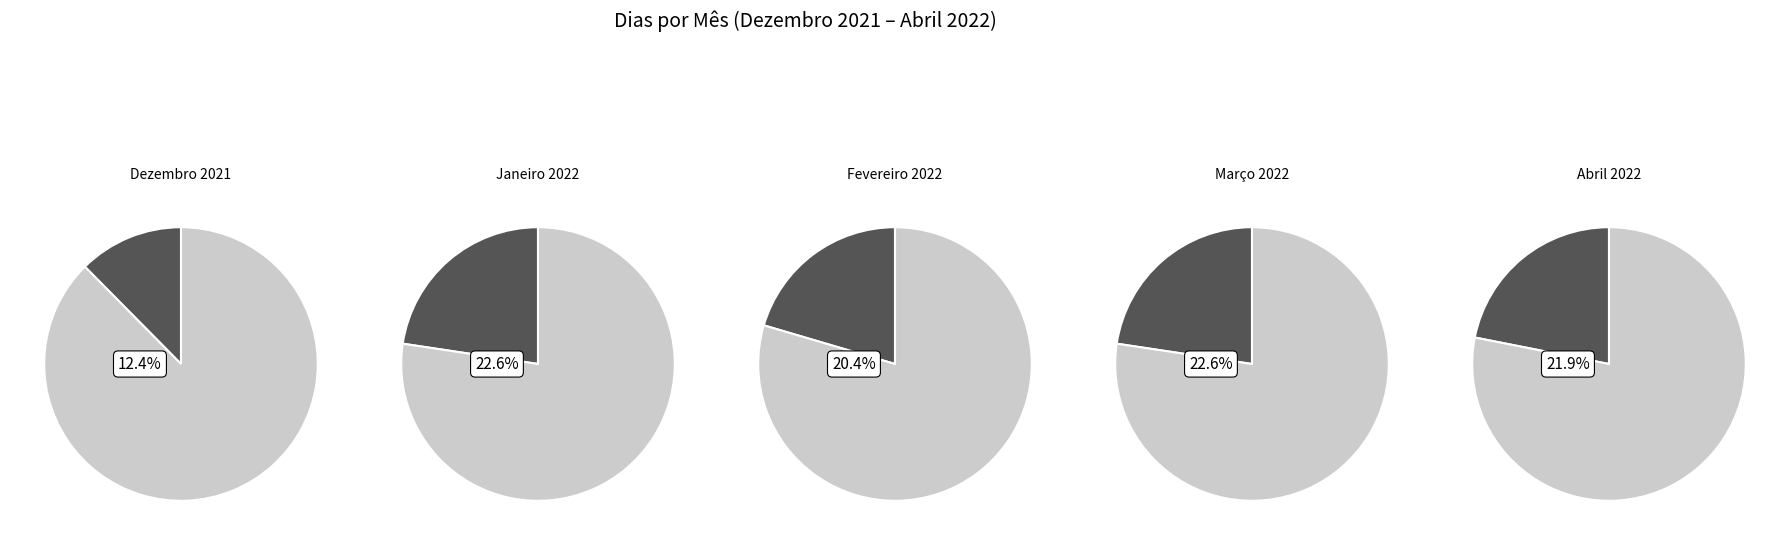

Is Abril 2022 the majority of the pie?

No